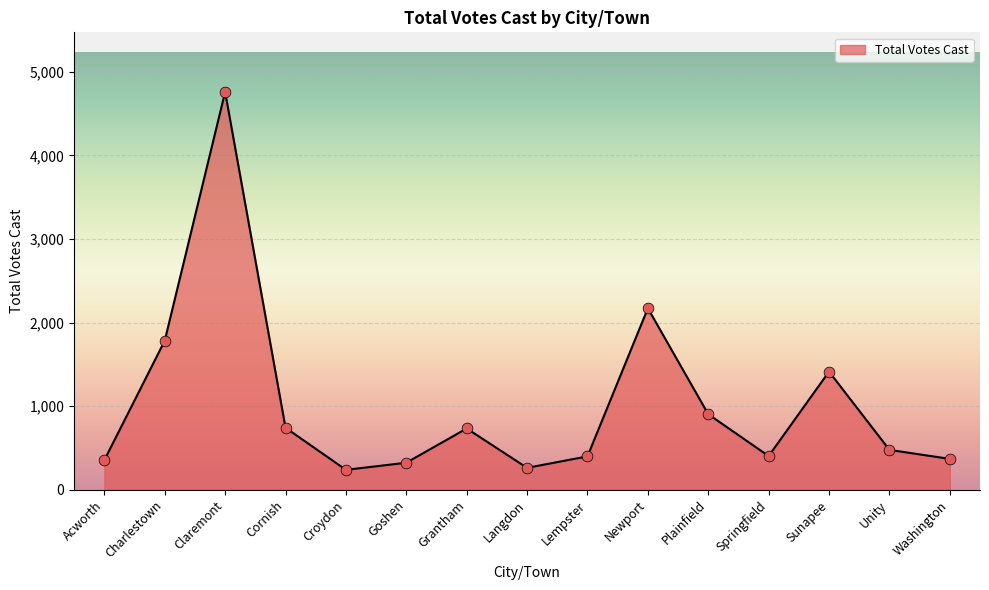

Between Washington and Cornish, which is larger?

Cornish